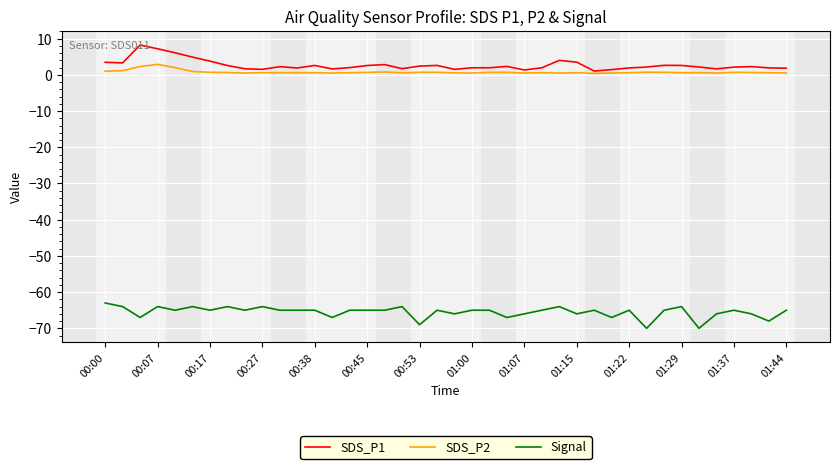

What is the highest value of the Signal series?

-63.0